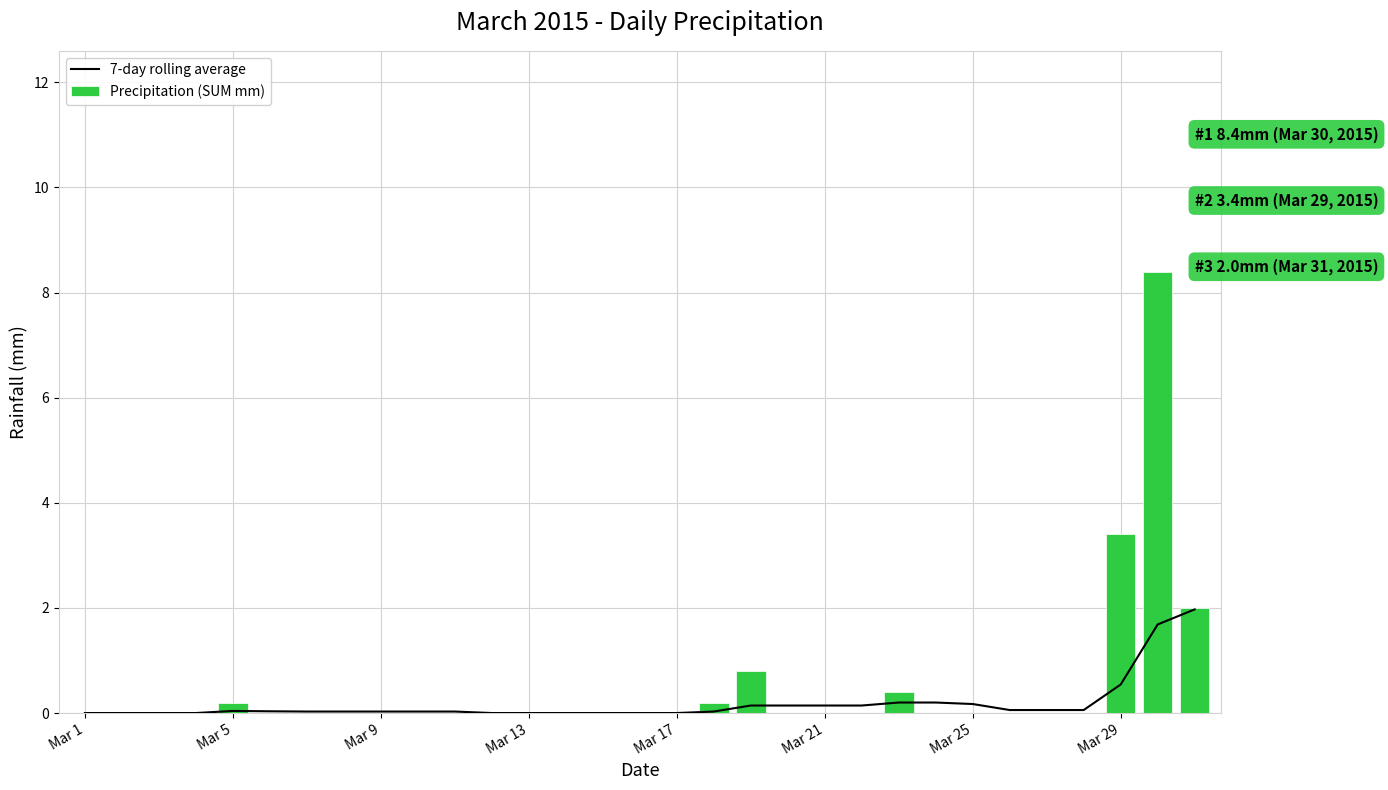

What position from the right is 30?

1